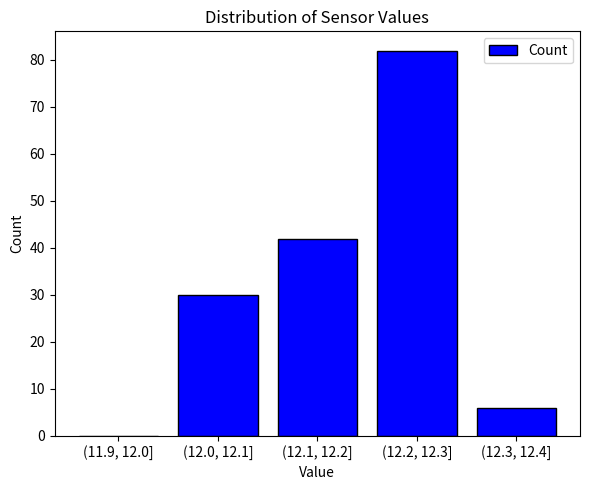

Reading left to right, list all the values displayed in this chart.

(11.9, 12.0]=0	(12.0, 12.1]=30	(12.1, 12.2]=42	(12.2, 12.3]=82	(12.3, 12.4]=6